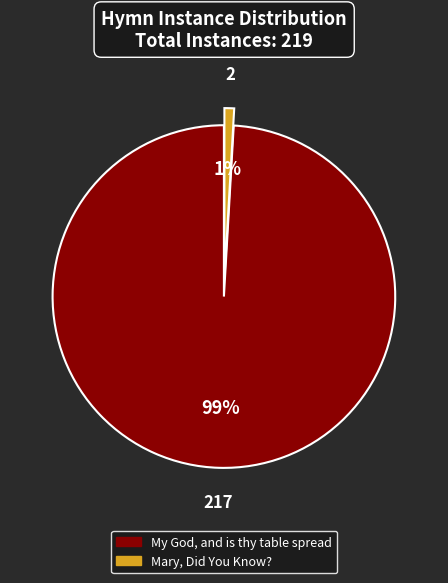

Is the sum of Mary, Did You Know? and My God, and is thy table spread greater than half?

Yes